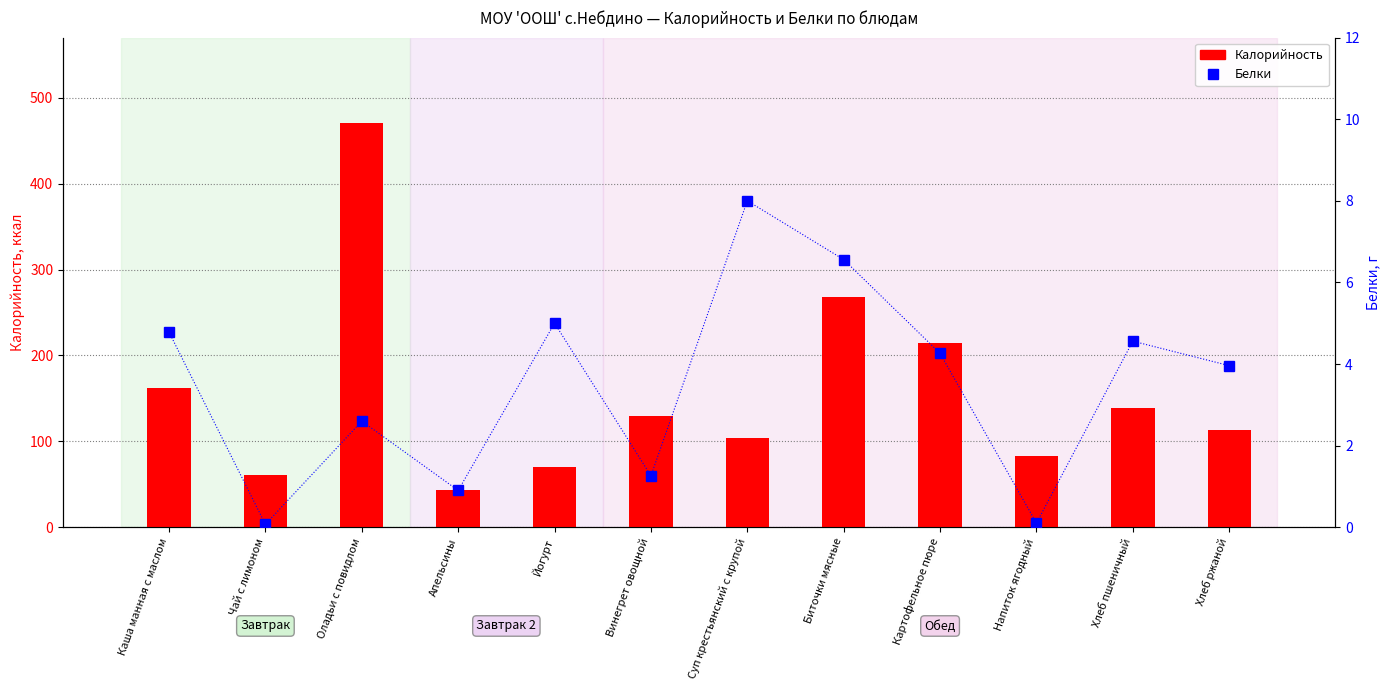

Which has a higher value, Апельсины or Картофельное пюре?

Картофельное пюре